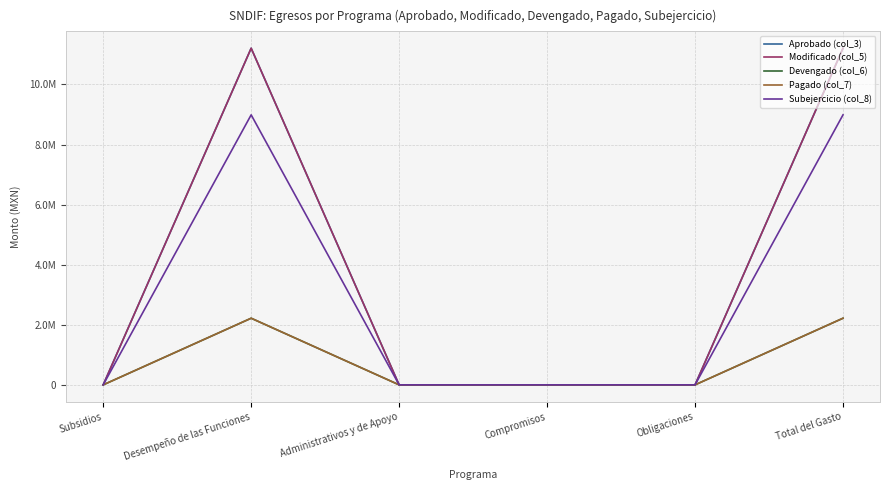

Does the chart display data point markers on the line(s)?

No